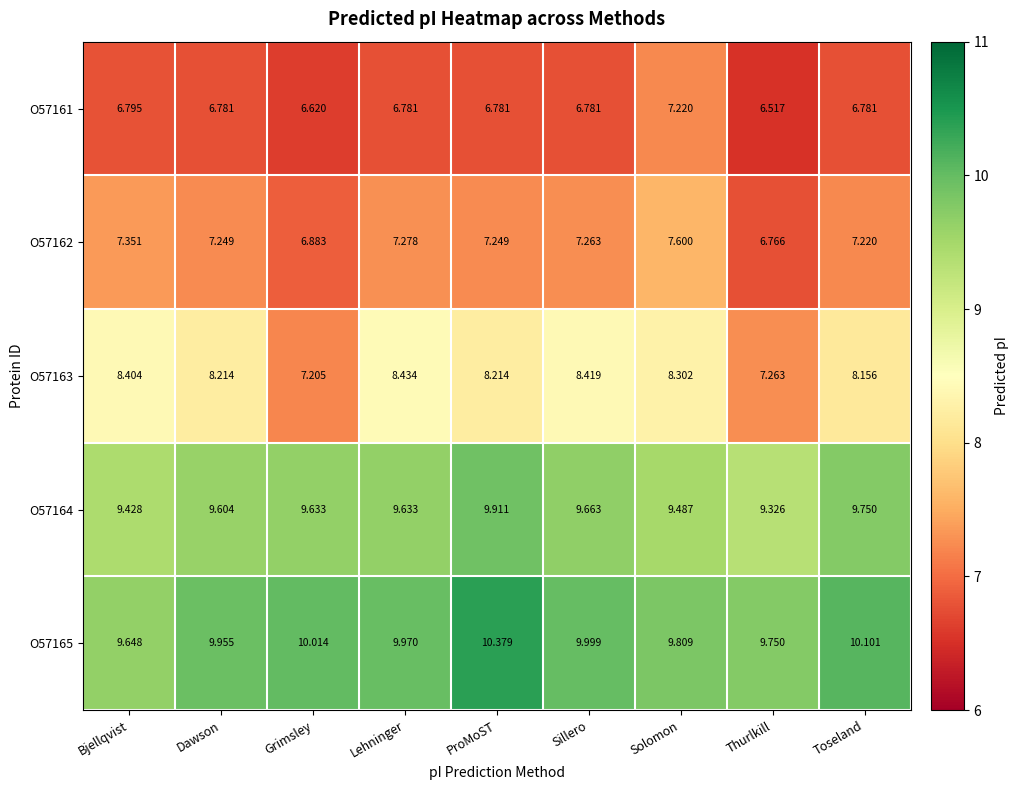

At which category is the sum across all series the highest?

ProMoST